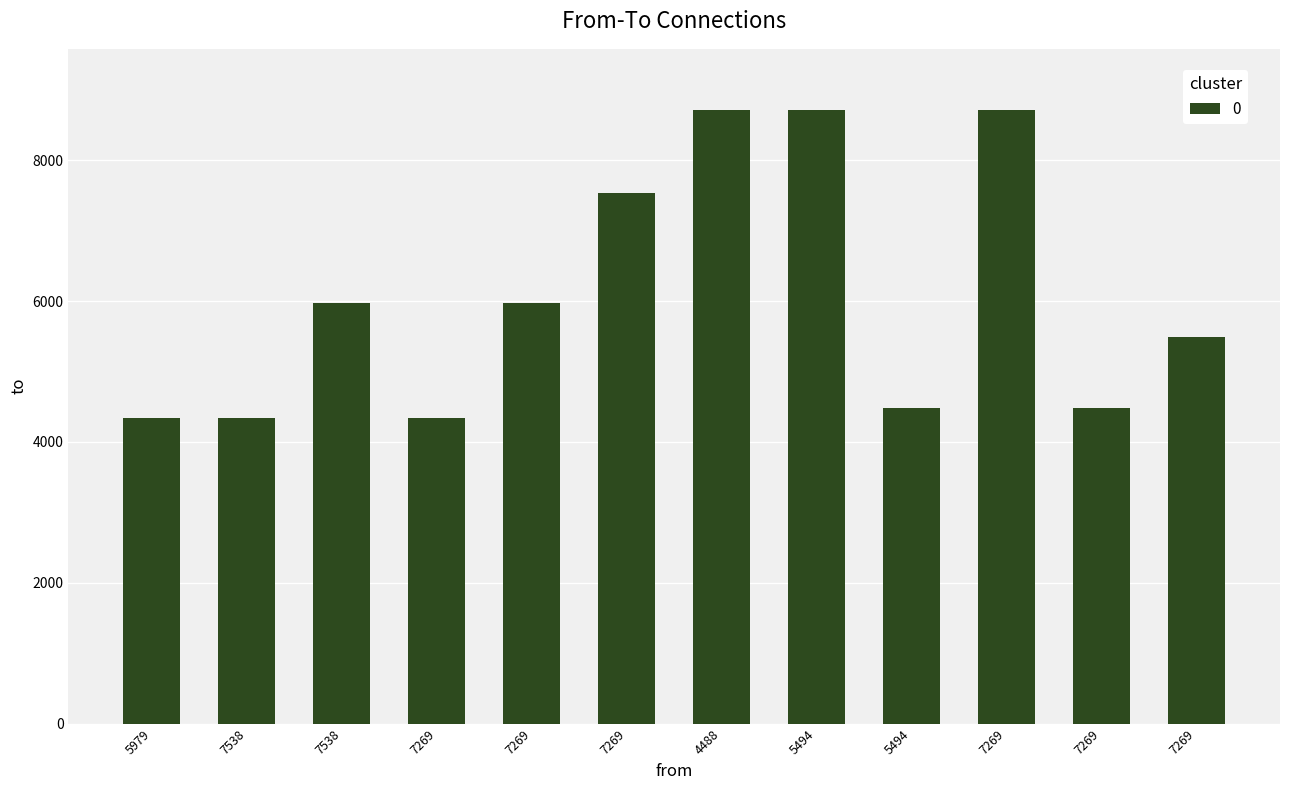

The chart shows a value of 8711 at 7269. True or false?

True